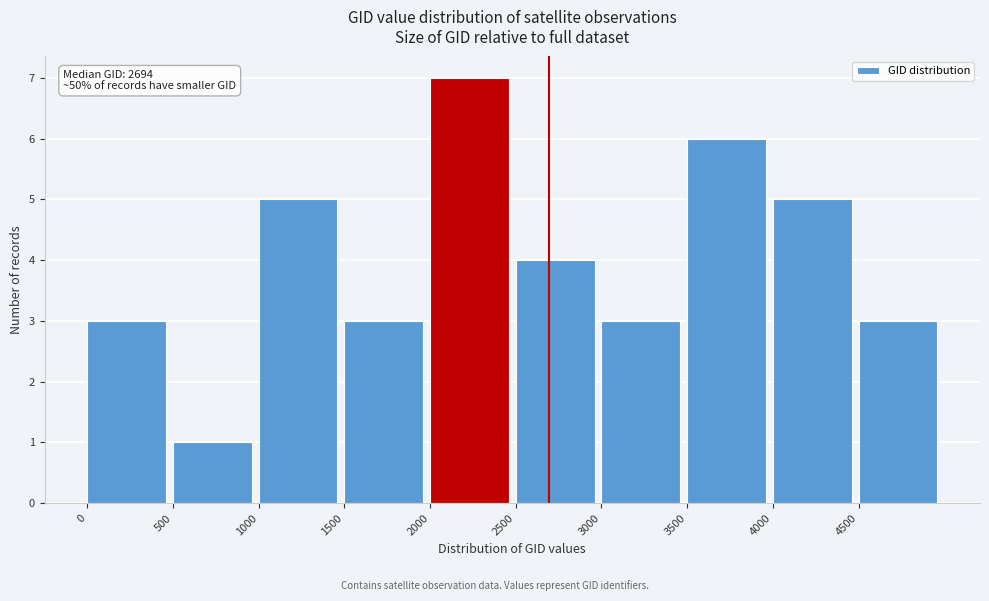

Over which range of the x-axis is the bar tallest?

2000 to 2500